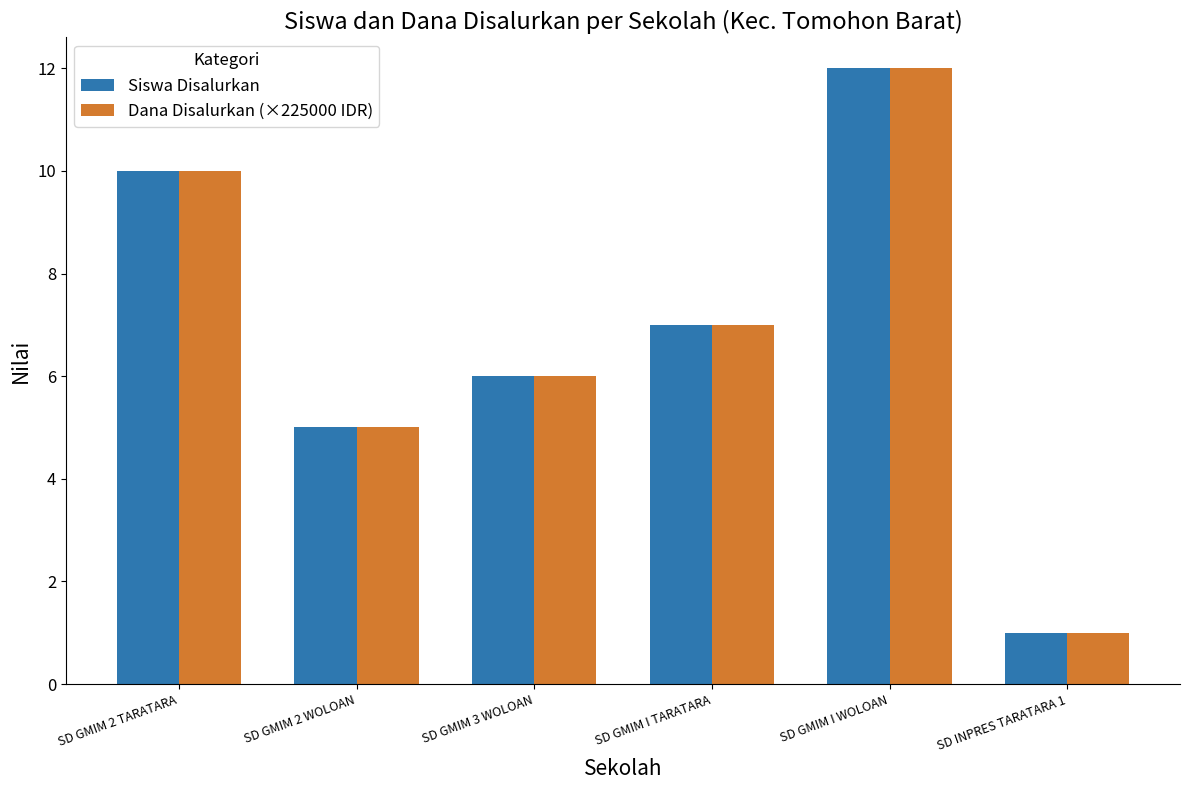

What is the label of the 5th bar from the left?

SD GMIM I WOLOAN